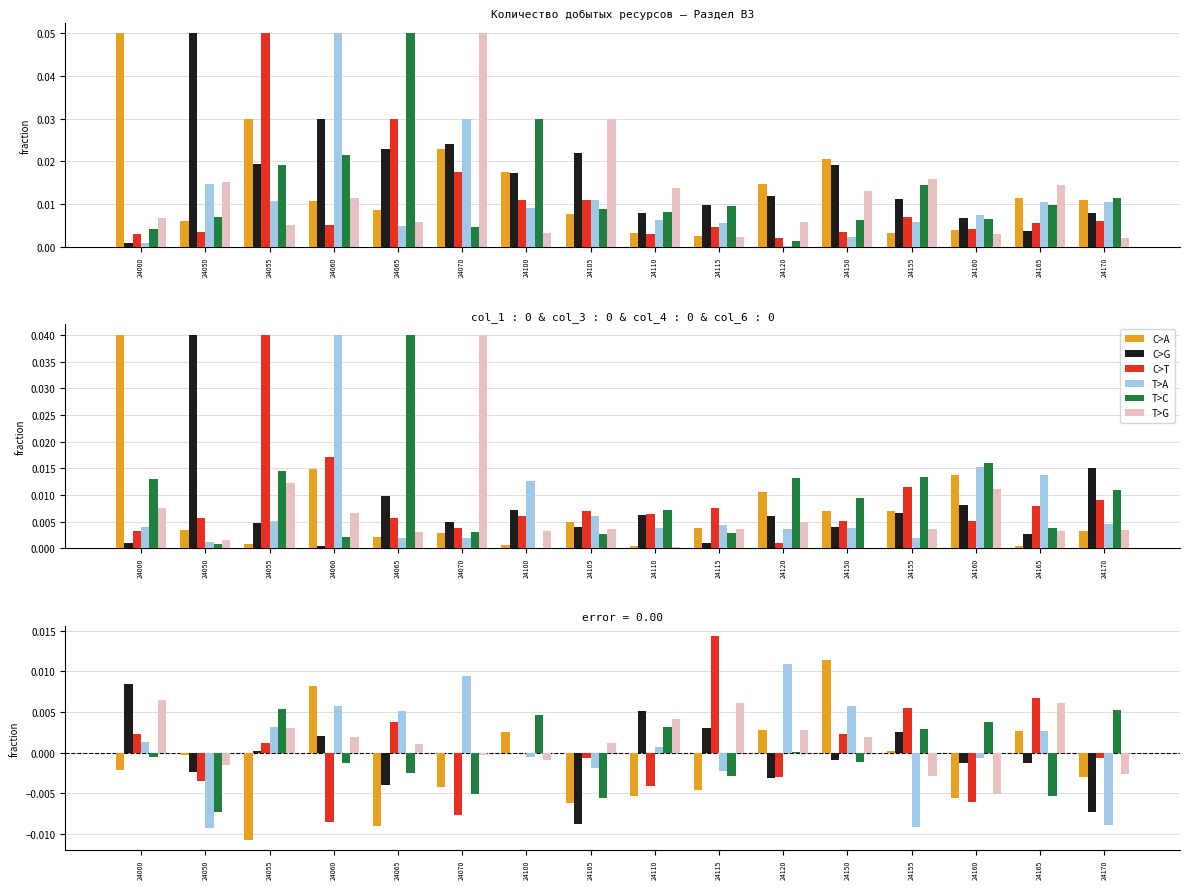

Is the value of T>C at 24105 greater than the value of T>G at 24110?

No